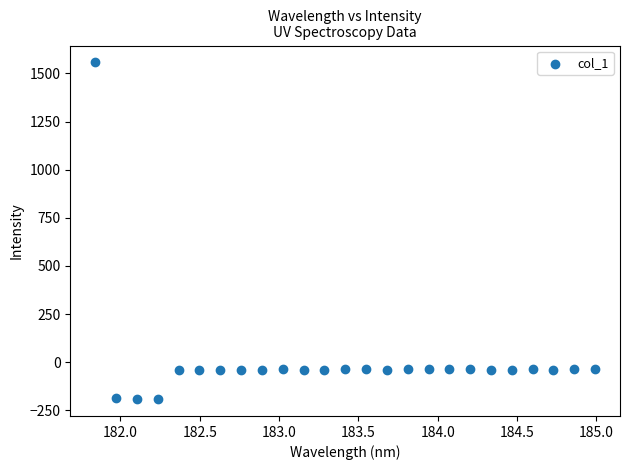

What is the range of X values (max minus min)?

3.1